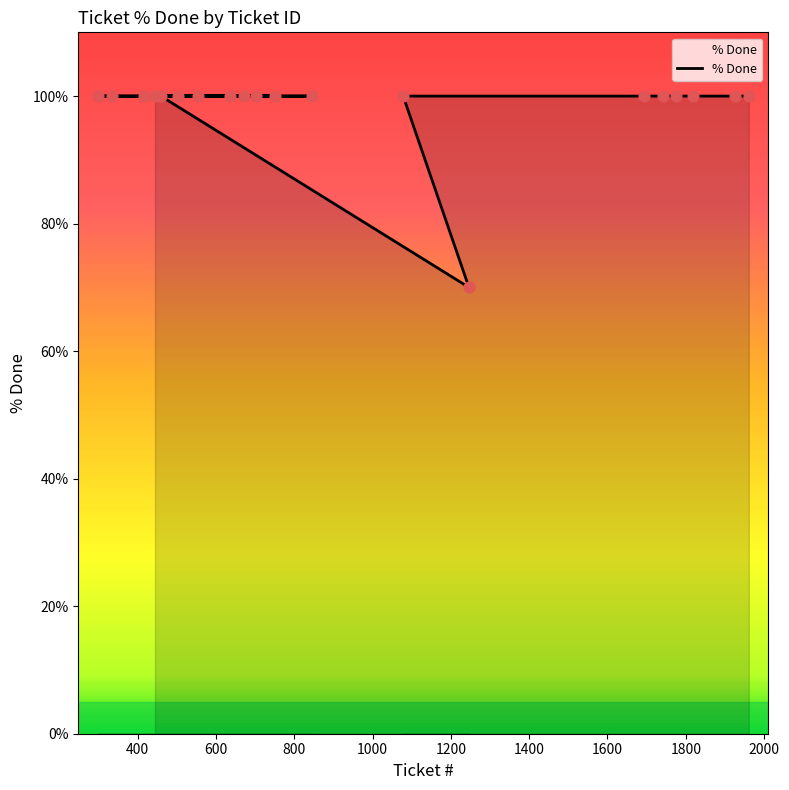

Approximately how many times larger is the value at 703 compared to 459?

1.0